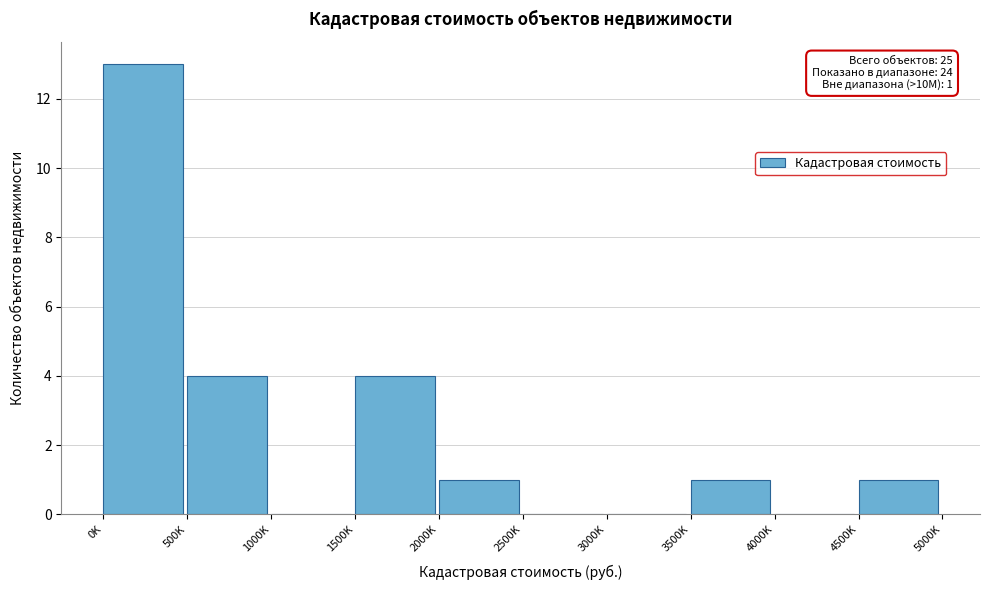

Reading left to right, what are all the values shown in this chart?

0K=13	500K=4	1000K=0	1500K=4	2000K=1	2500K=0	3000K=0	3500K=1	4000K=0	4500K=1